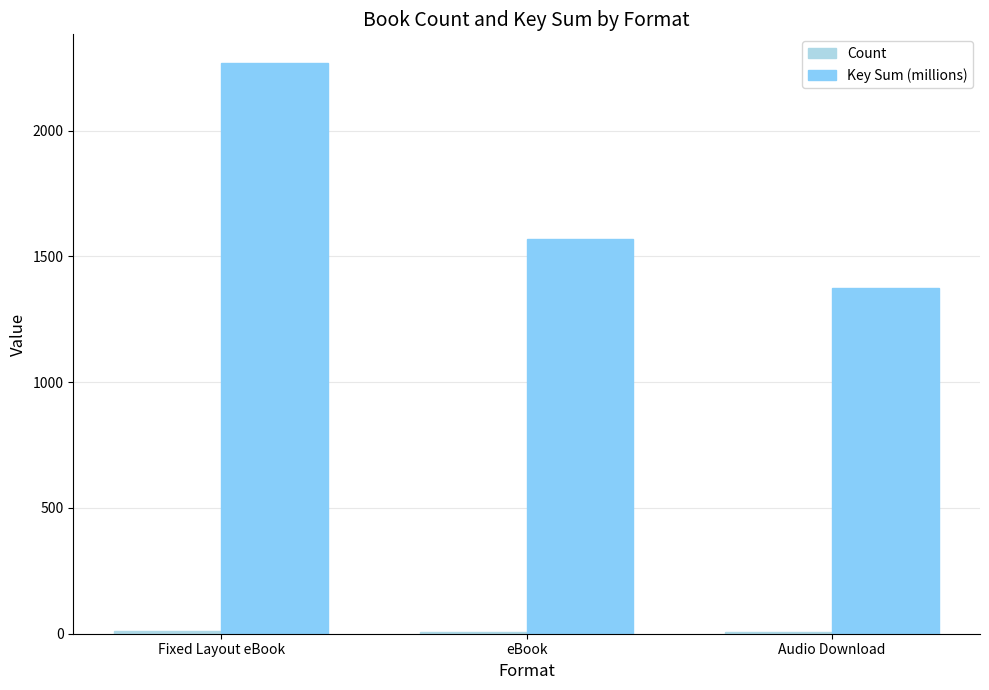

At which category is the sum across all series the highest?

Fixed Layout eBook